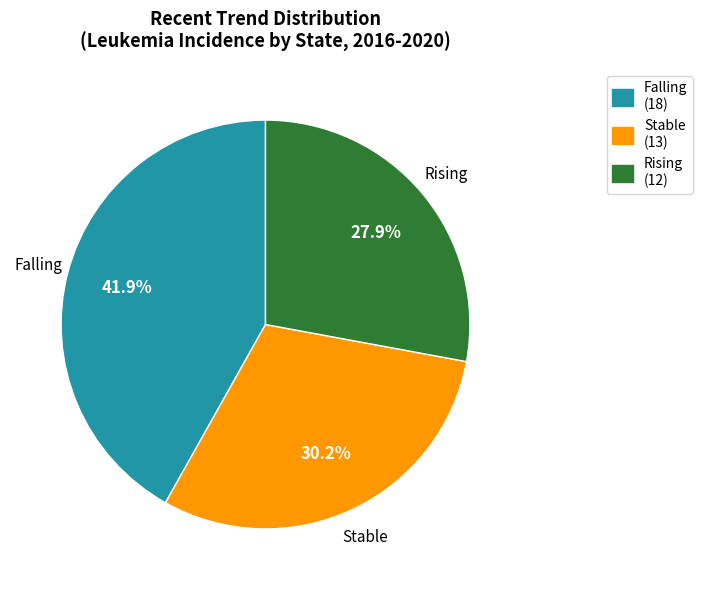

Is there any slice that represents more than half of the pie?

No